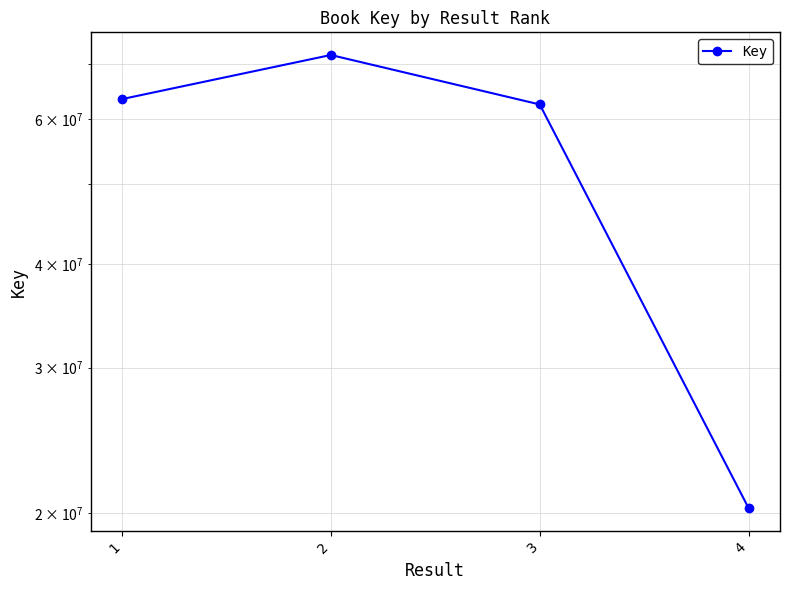

What is the ratio of the value at 2 to the value at 3?

1.1